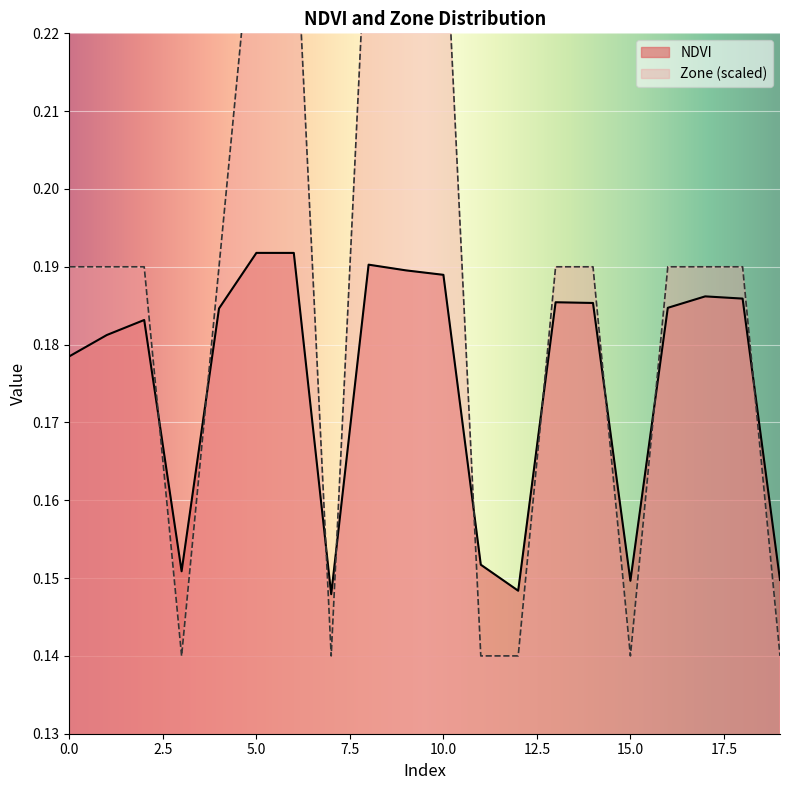

Which category has the lowest value across all series?

3